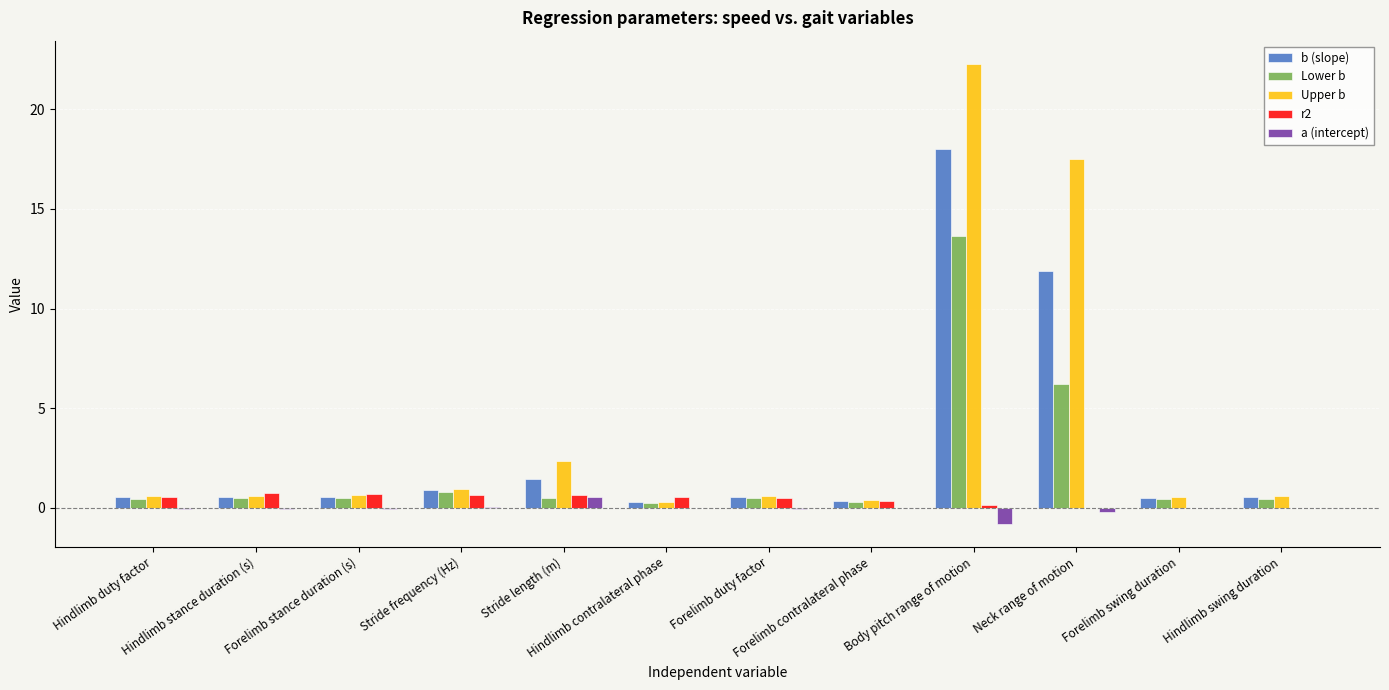

Between Forelimb duty factor and Forelimb swing duration, which series saw the biggest shift?

r2